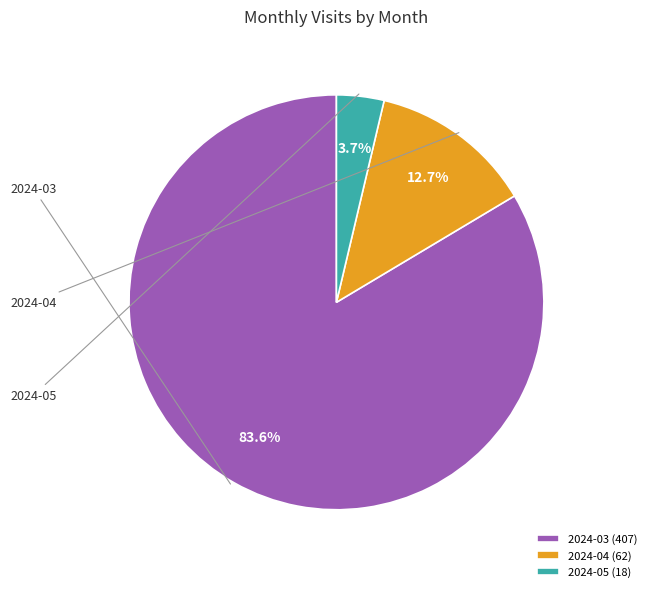

Which slice represents more than half of the pie?

2024-03